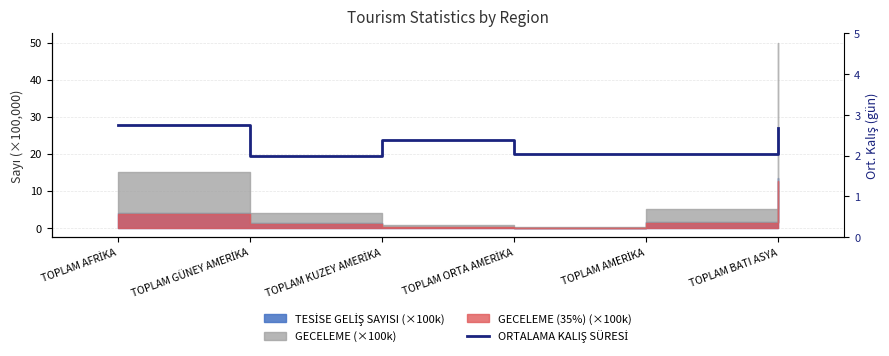

Reading left to right, list all the values displayed in this chart.

2.7	2.0	2.4	2.0	2.0	2.7